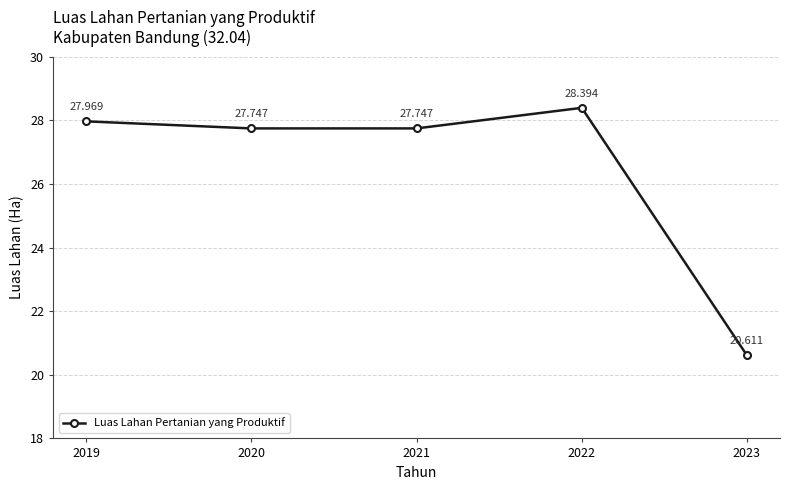

How many points are higher than both their immediate neighbors (excluding endpoints)?

1